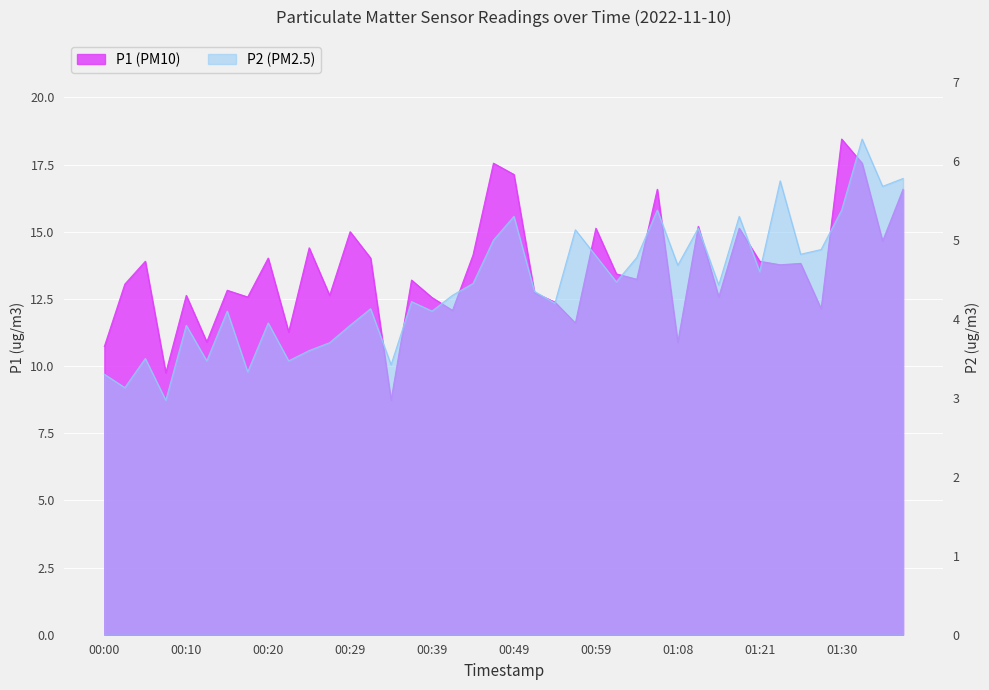

What is the difference between the highest and lowest values at 00:42?

7.8